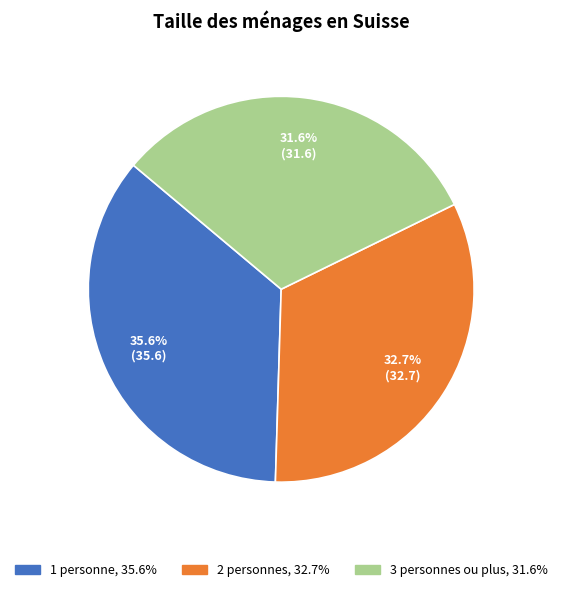

To the nearest percent, what is the difference between the largest and smallest slice percentages?

4%